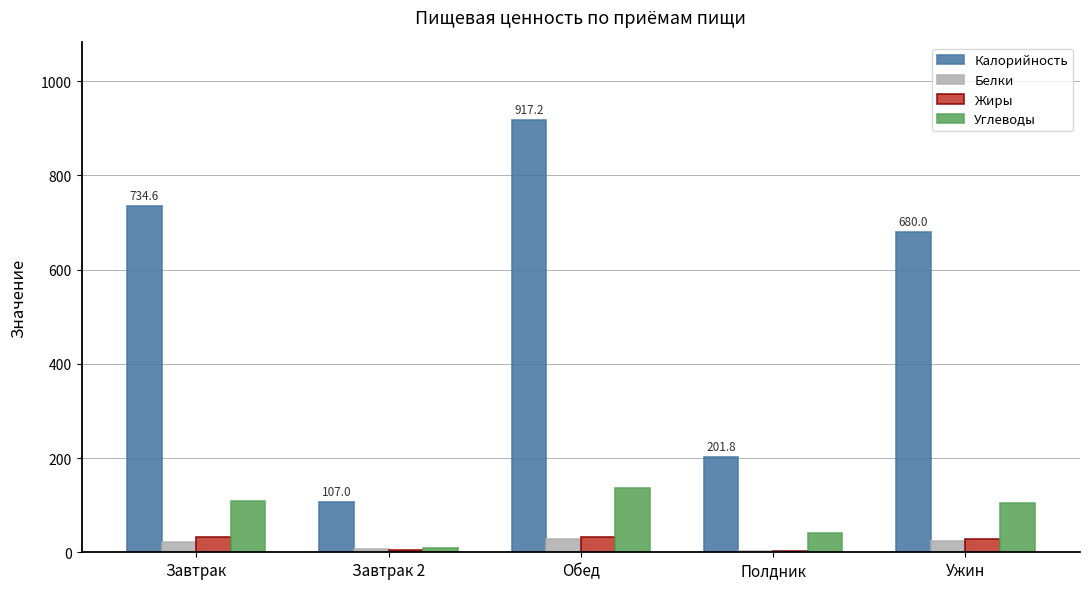

Read the Жиры value at Завтрак.

31.7